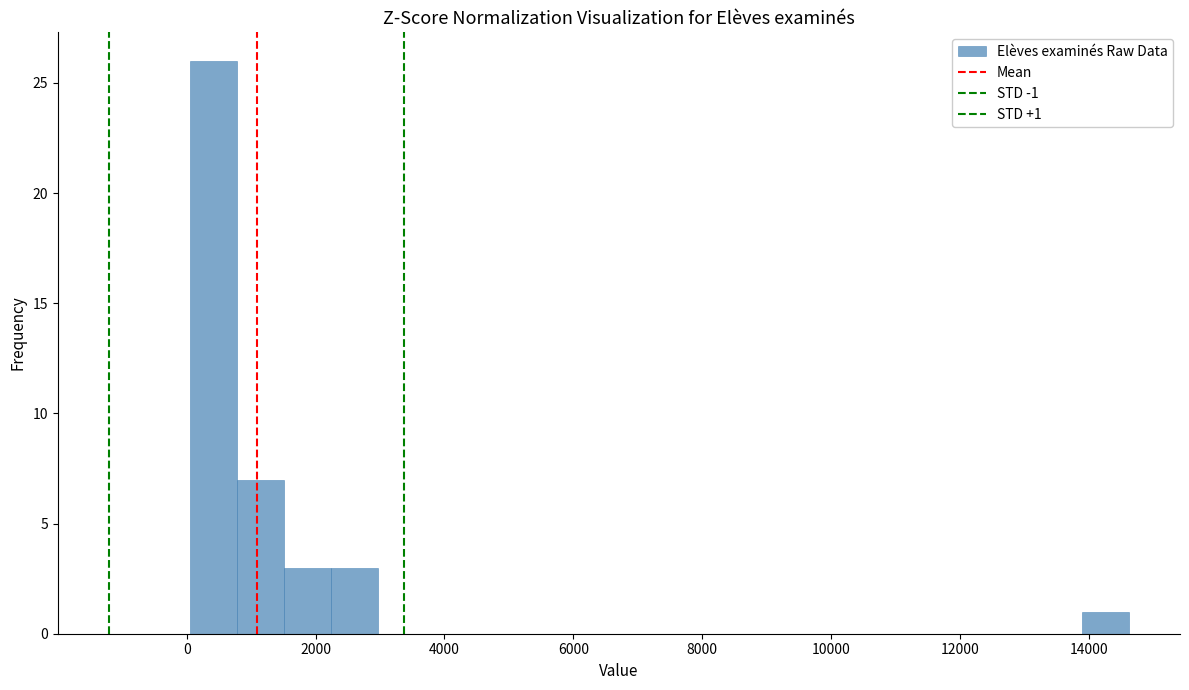

Read against the x-axis, roughly where is the centre of the tallest bar?

400